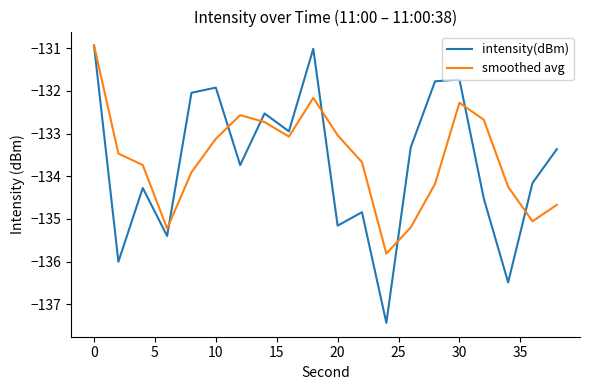

Which series has the largest range (max minus min)?

intensity(dBm)